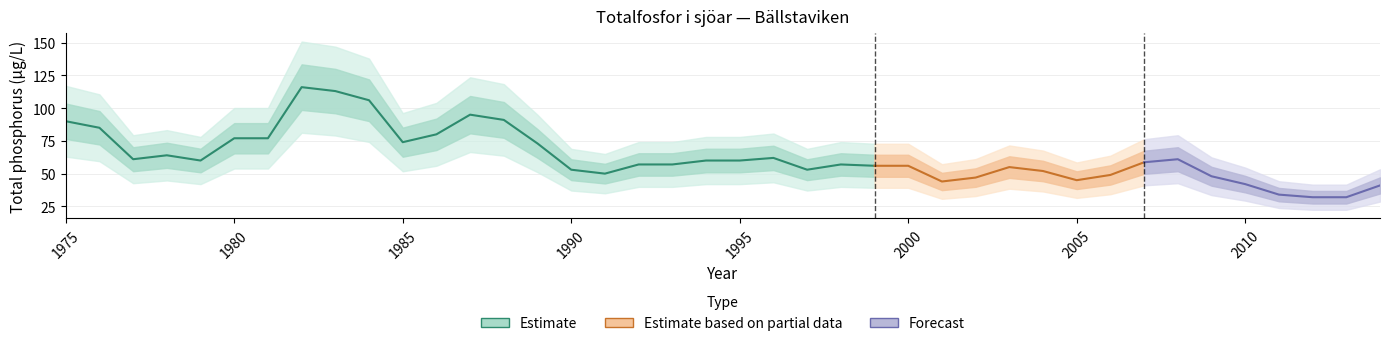

How many values exceed 58?

20